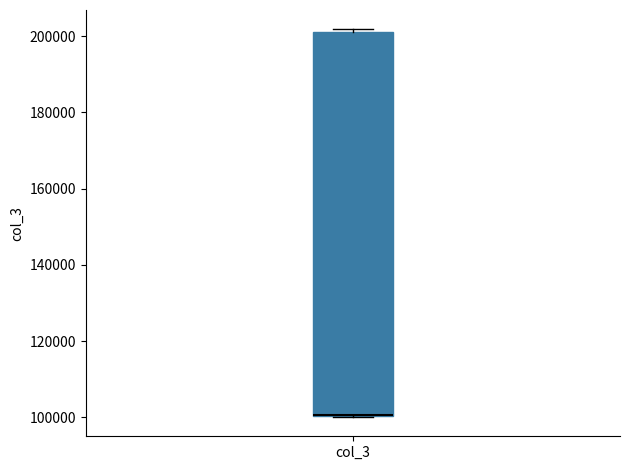

Read this box plot against the y-axis: the position of the median line, the range covered by the box, and the ends of both whiskers. The values are not printed on the chart, so give them approximately, as read against the axis.

median 100000 (drawn on the box's lower edge), box 100000 to 202000, whiskers 100000 to 202000 (just above the box's upper edge)